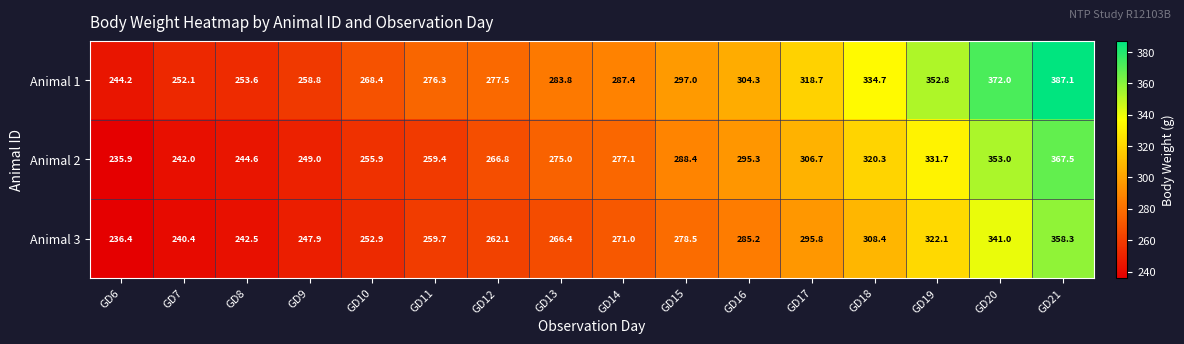

Which series has the largest total across all categories?

Animal 1